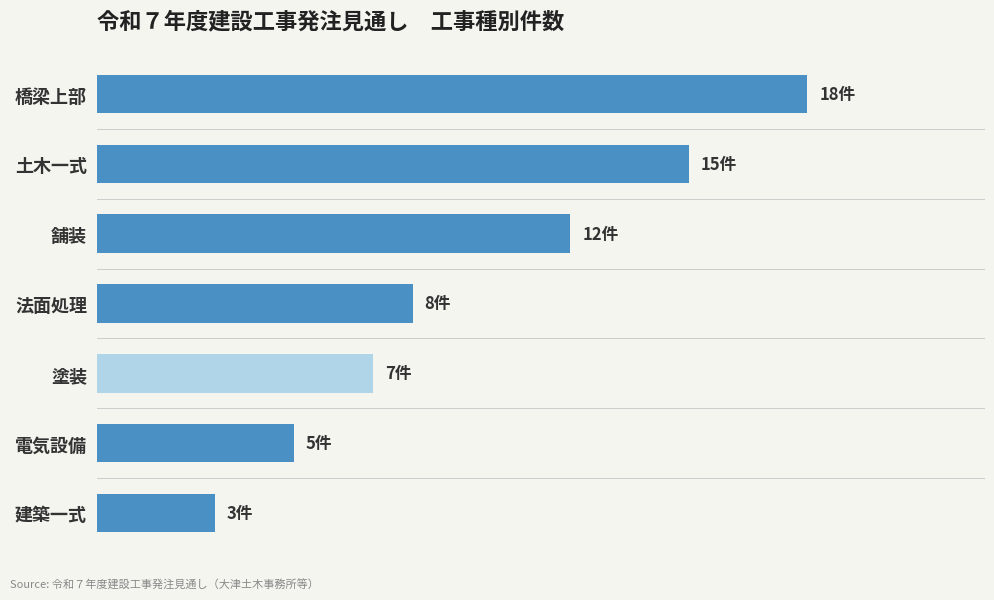

How many bars are there in total?

7